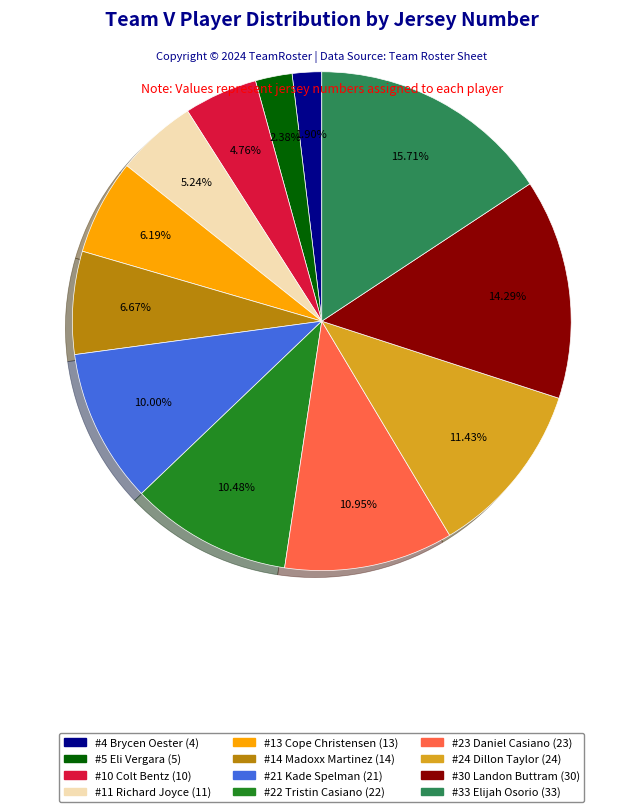

Is there any slice that represents more than half of the pie?

No